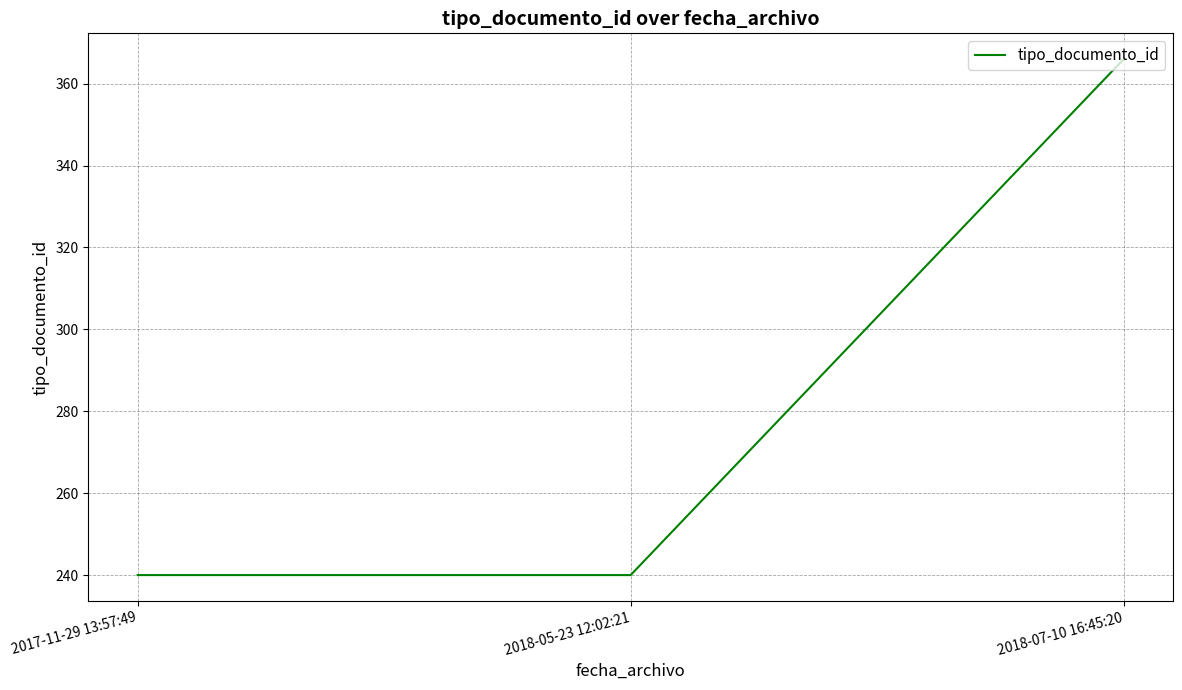

Which has a higher value, 2018-07-10 16:45:20 or 2017-11-29 13:57:49?

2018-07-10 16:45:20